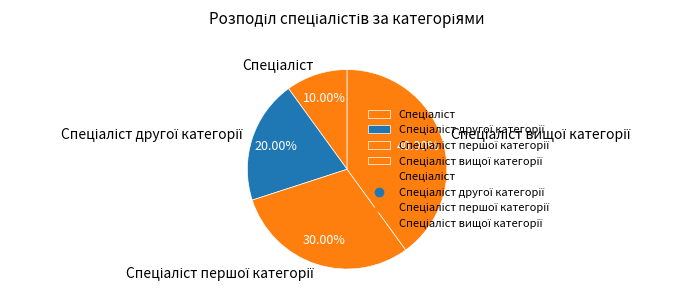

Is there a majority slice in this chart?

No